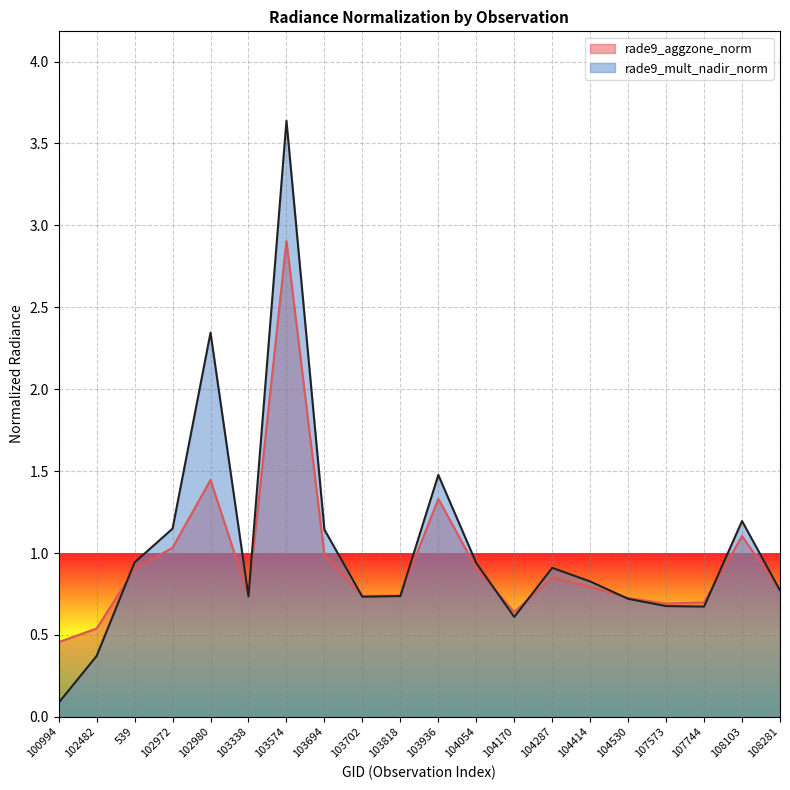

Rank the categories by rade9_mult_nadir_norm value from highest to lowest.

103574, 102980, 103936, 108103, 102972, 103694, 539, 104054, 104287, 104414, 108281, 103818, 103338, 103702, 104530, 107573, 107744, 104170, 102482, 100994